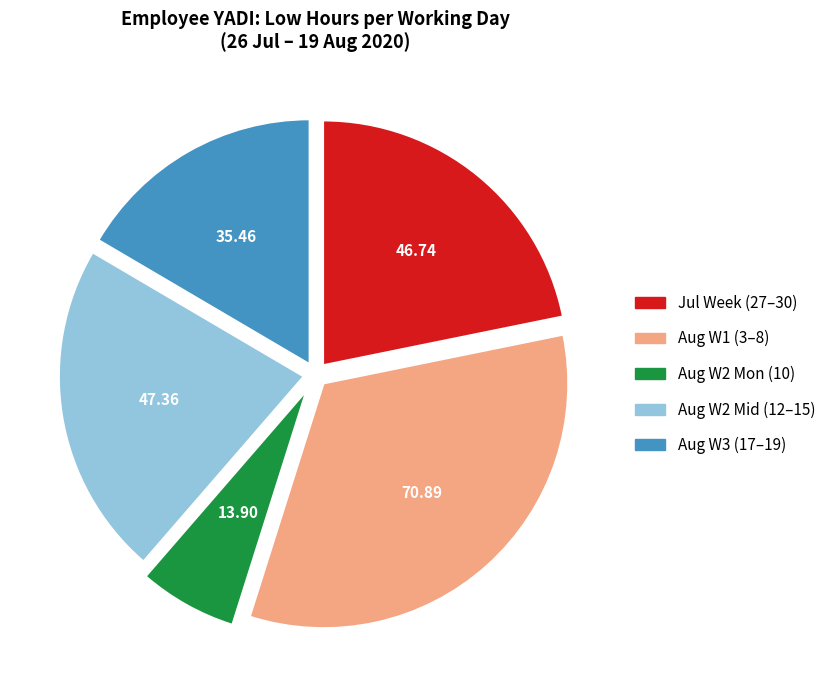

Does any single category account for the majority?

No